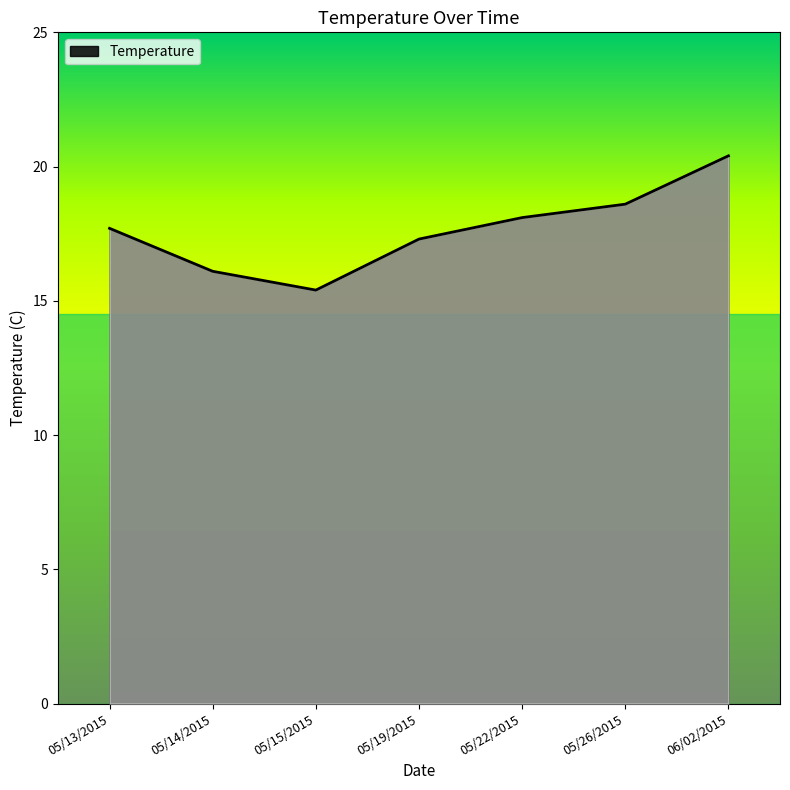

What is the change in value from 05/15/2015 to 05/19/2015?

+1.9